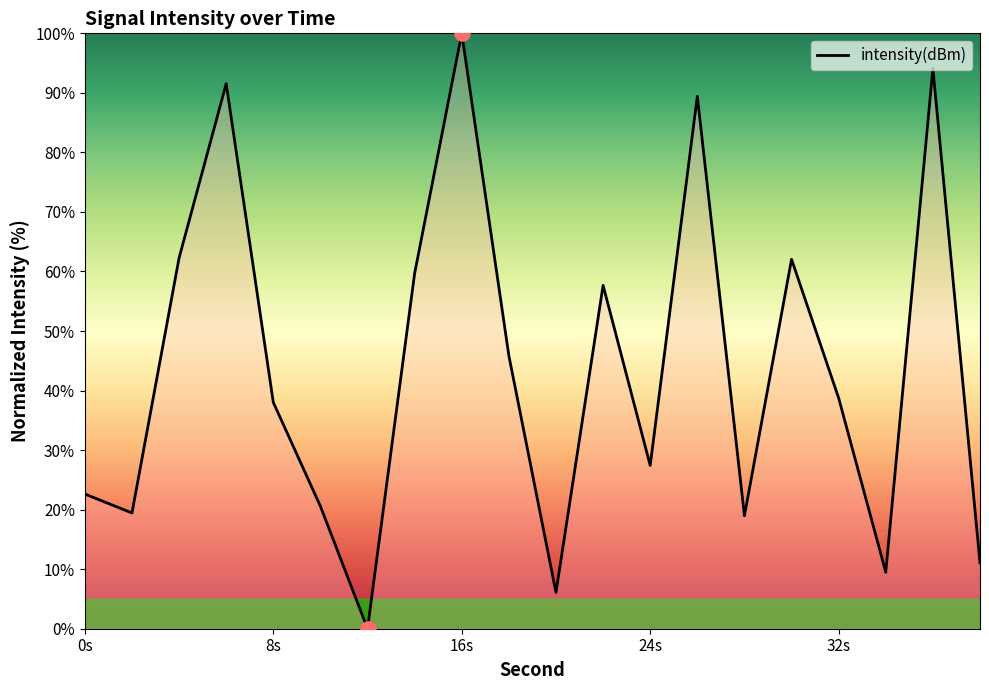

What is the maximum value shown in the chart?

100.0